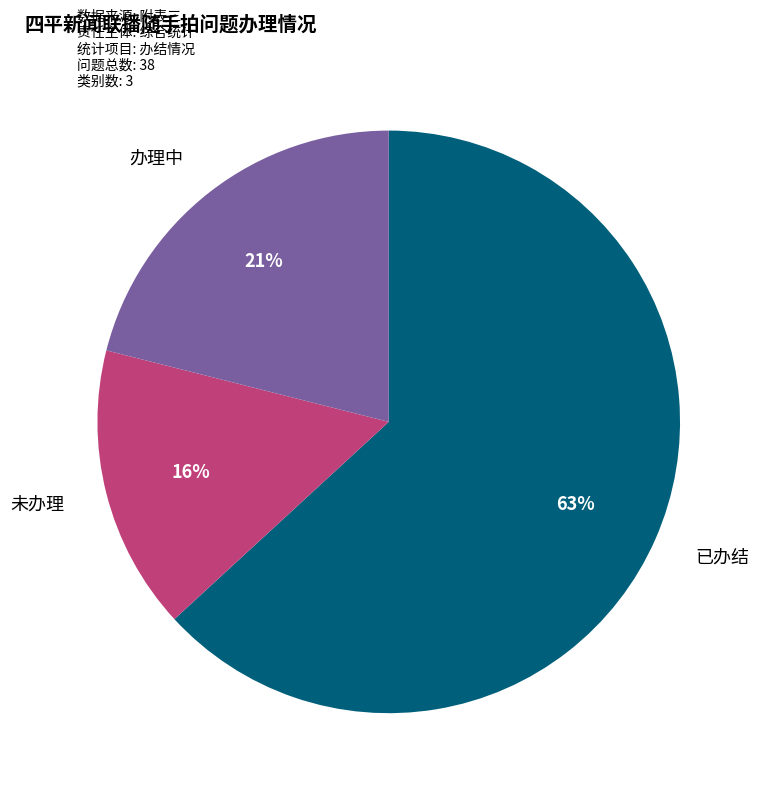

Does any single category account for the majority?

Yes